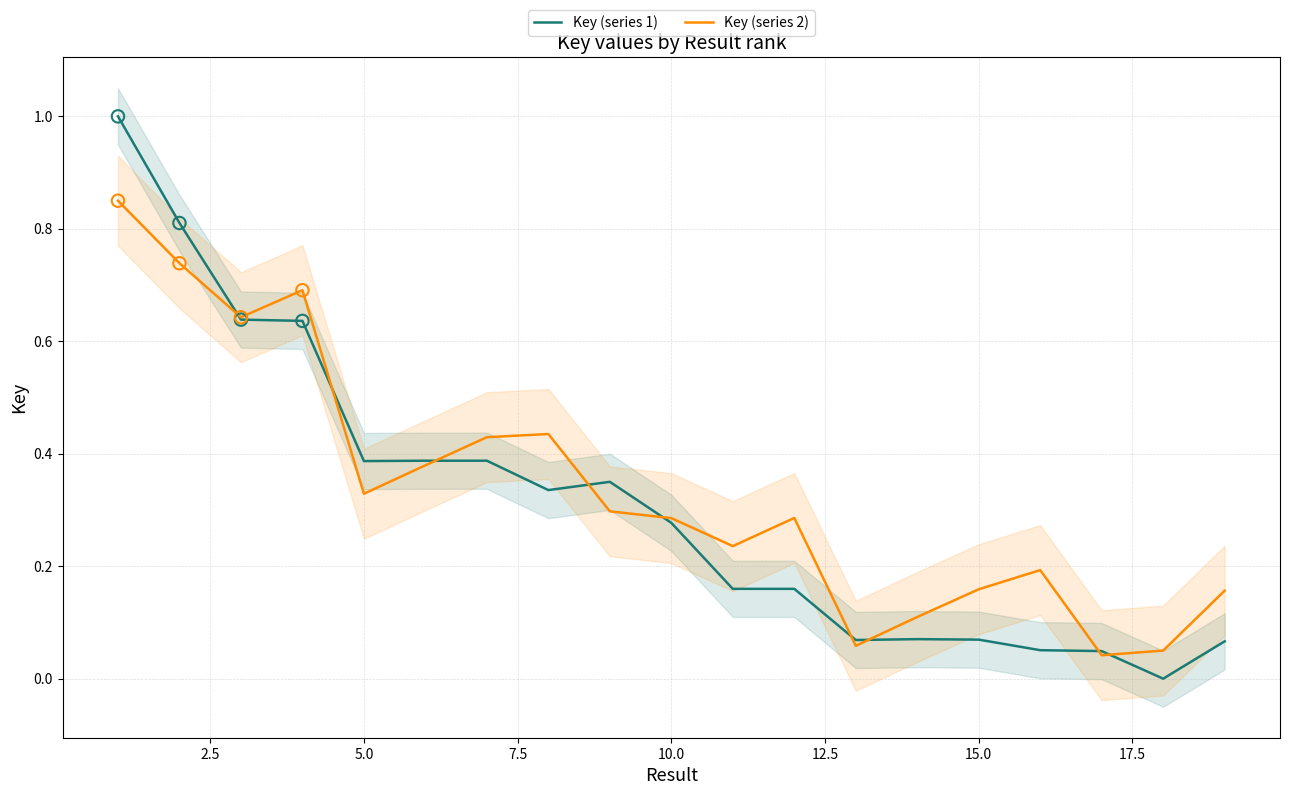

Is the value of Key (series 2) at 2.5 greater than the value of Key (series 1) at 5.0?

Yes